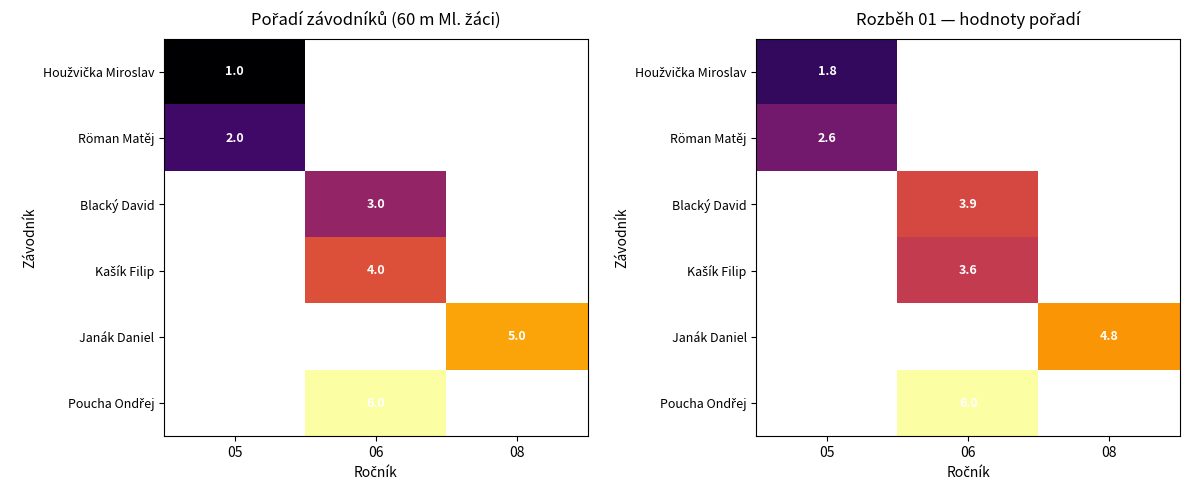

How many distinct data groups are displayed?

6